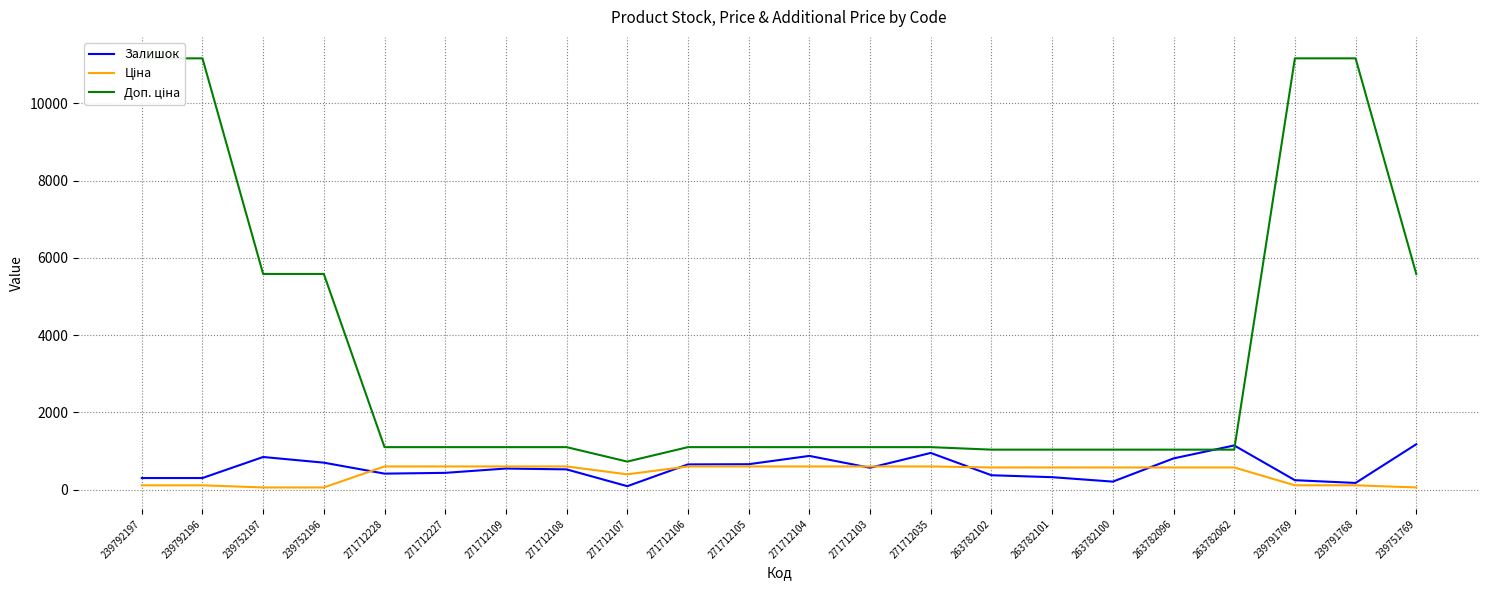

What is the difference between the second highest and second lowest values in the Ціна series?

544.1